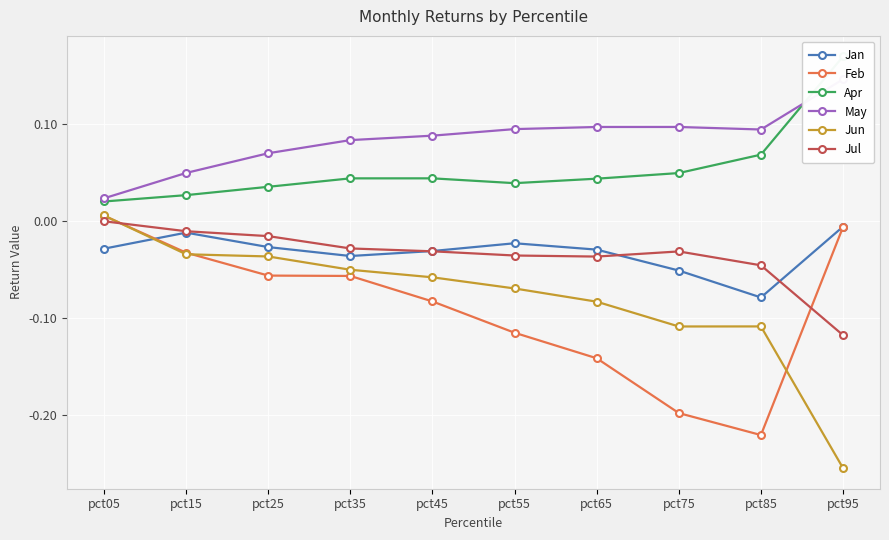

At pct55, list the series in order from smallest to largest.

Feb, Jun, Jul, Jan, Apr, May